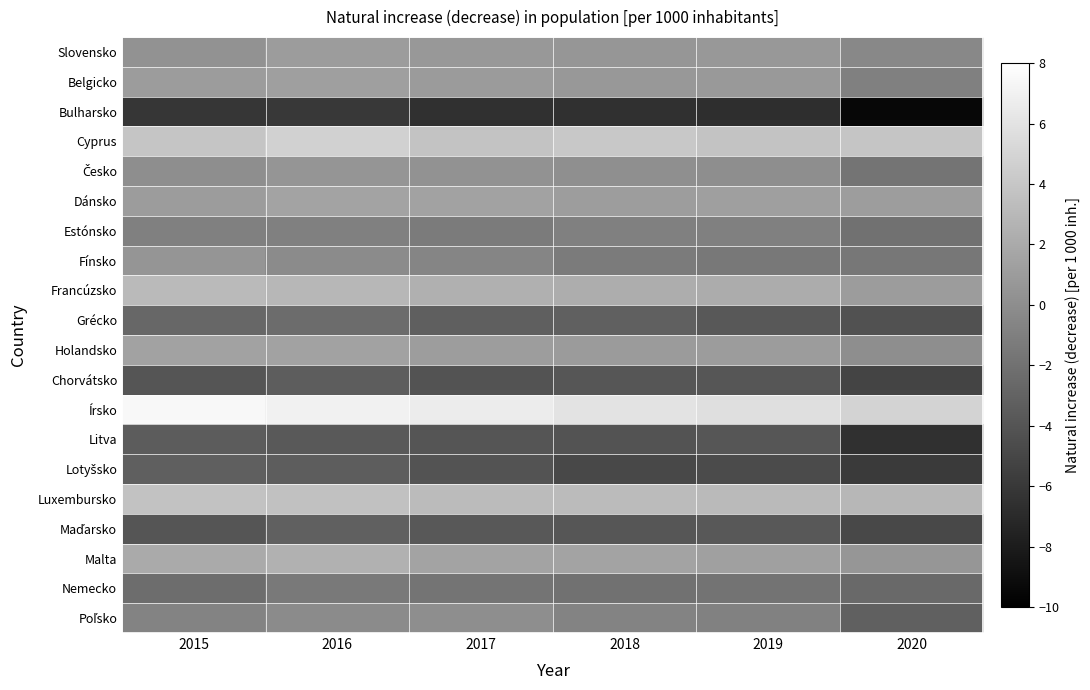

Count the number of categories in the chart.

6